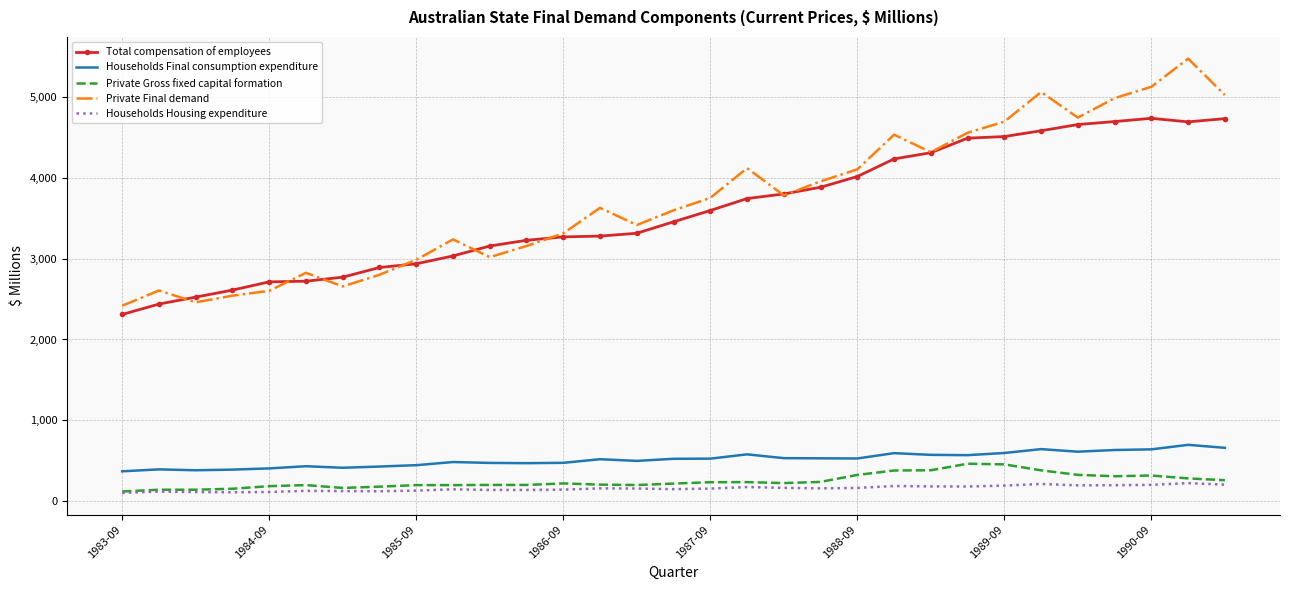

Count the number of data series in this chart.

5